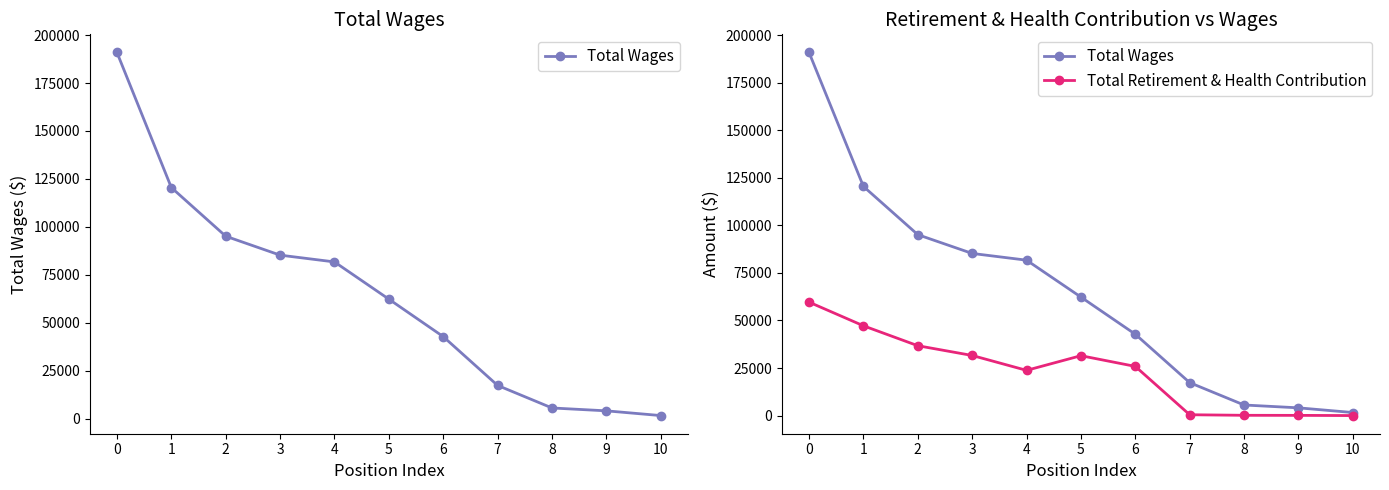

What is the approximate value of Total Wages at 6, to the nearest 50?

42750